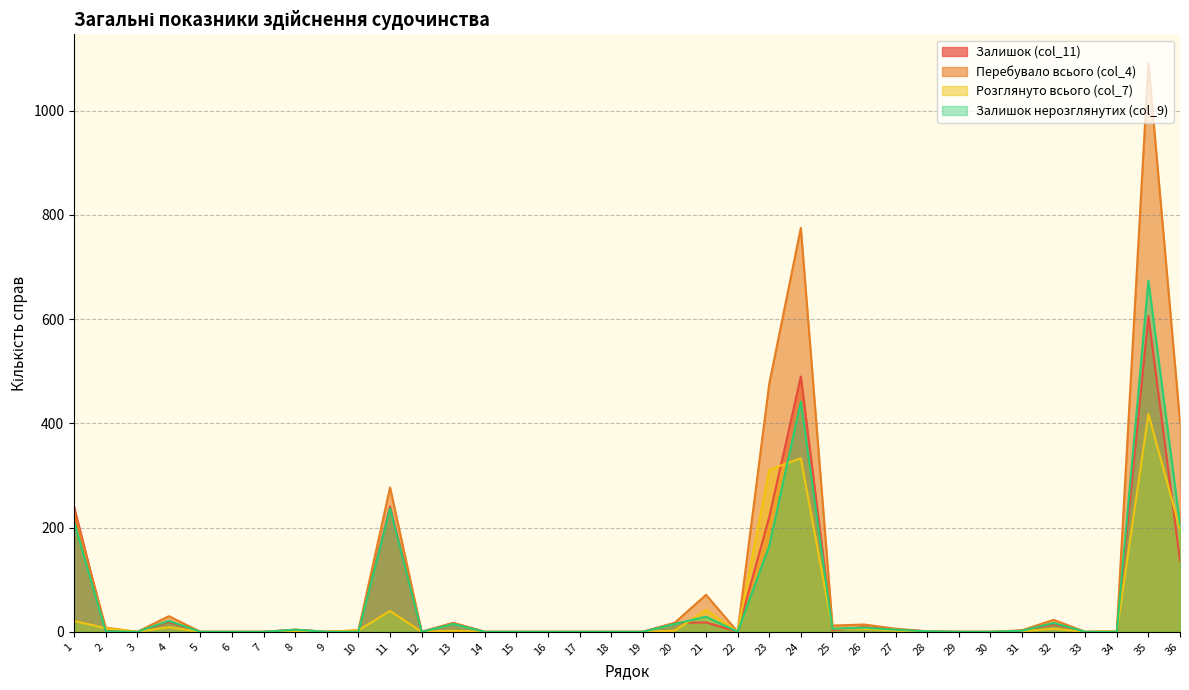

How many positive values does the Розглянуто всього (col_7) series have?

18